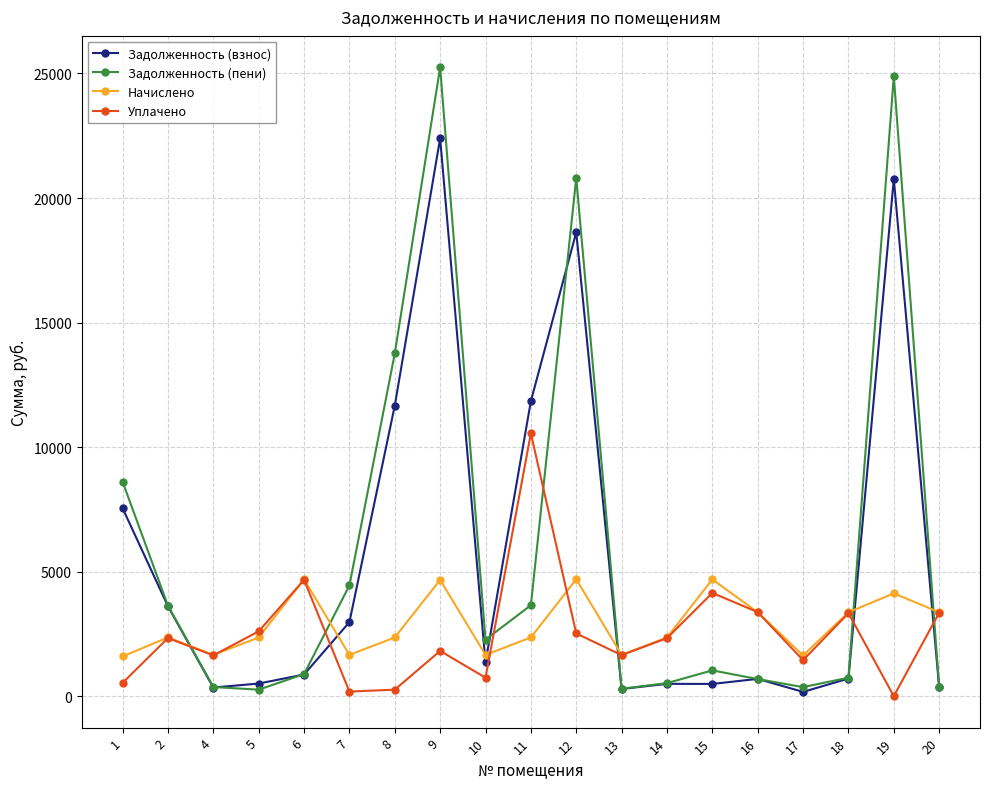

Rank the series by their maximum value, from highest to lowest.

Задолженность (пени), Задолженность (взнос), Уплачено, Начислено